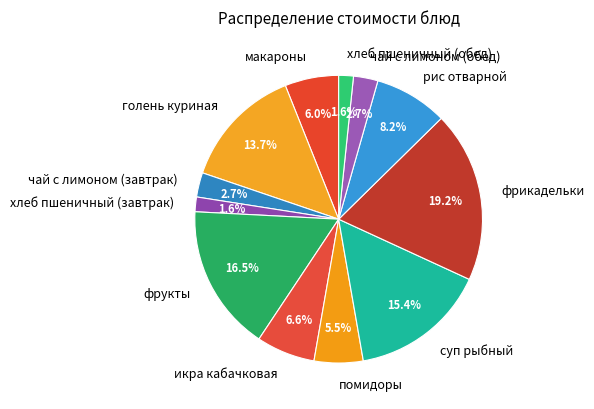

Is it true that икра кабачковая is 13% of the pie?

False